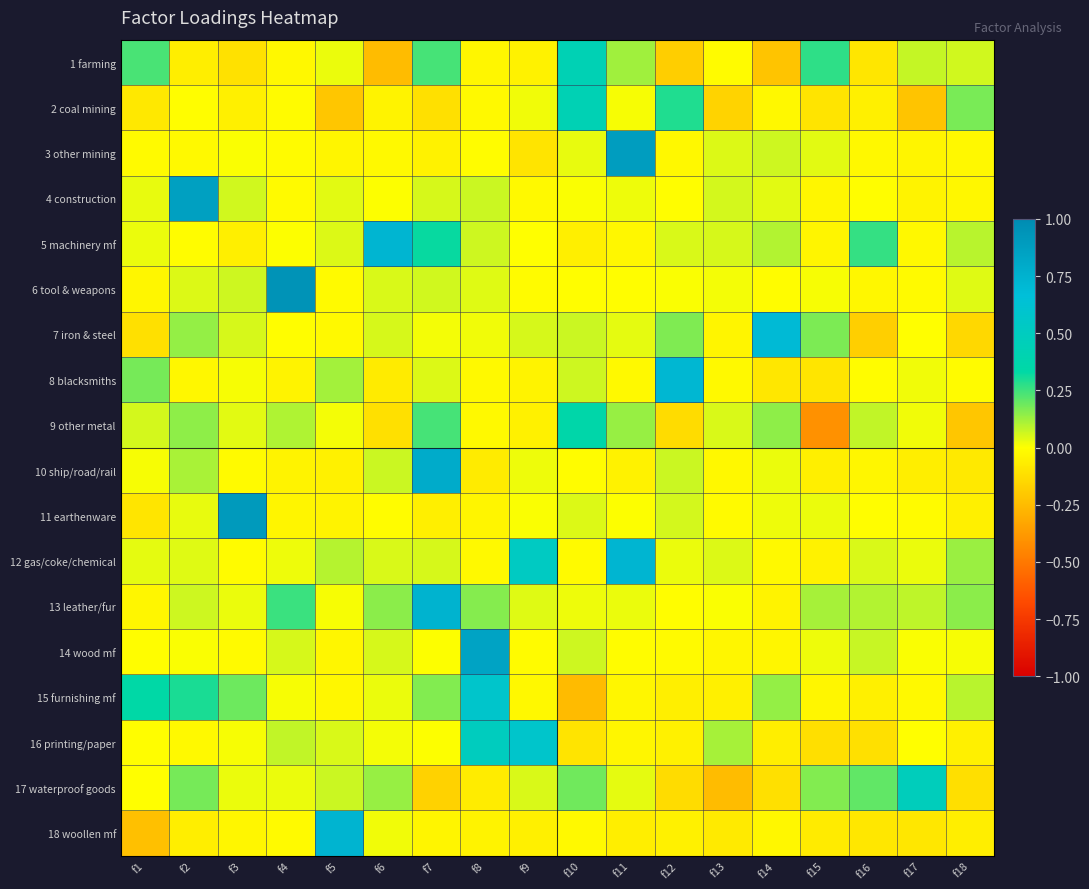

What is the difference between the highest and lowest values at f9?

0.7